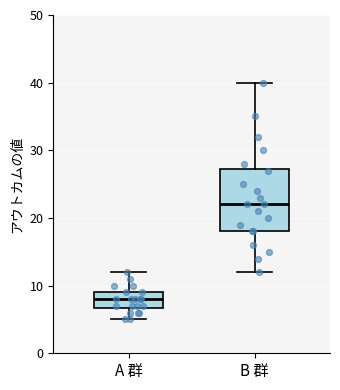

Reading left to right, read every box against the y-axis: the position of its median line, the range the box covers, and the ends of its whiskers. The values are not printed on the chart, so give them approximately, as read against the axis.

A 群: median 8, box 7 to 9, whiskers 5 to 12
B 群: median 22, box 18 to 27, whiskers 12 to 40